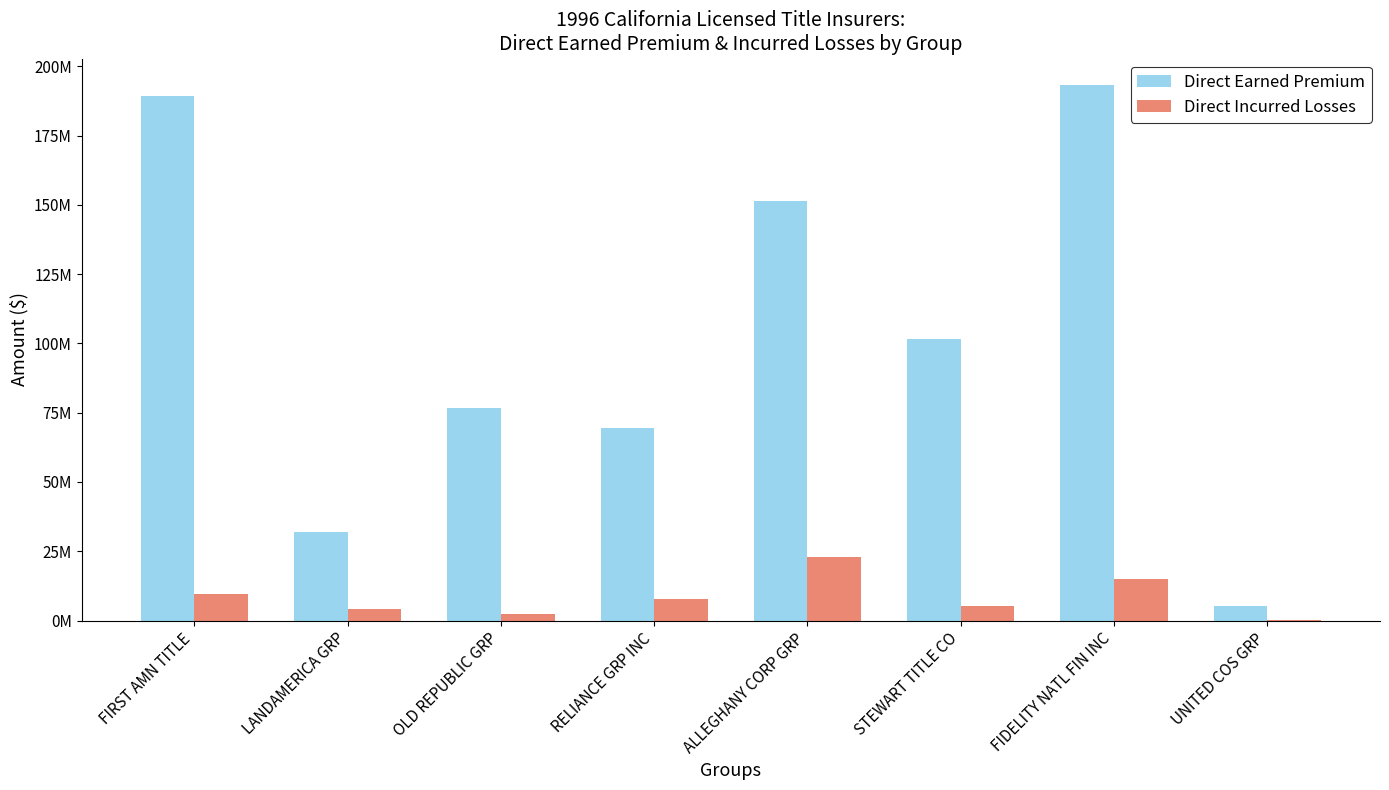

What are all the series names shown in the legend?

Direct Earned Premium, Direct Incurred Losses